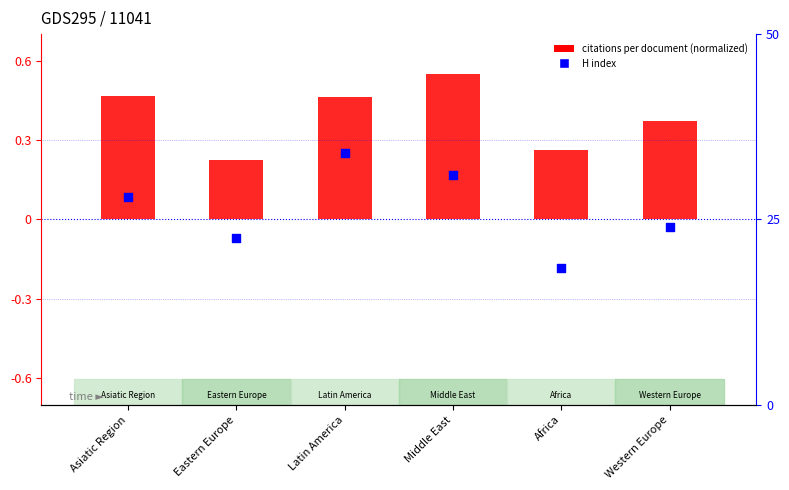

Which series has the widest spread of Y values?

H index